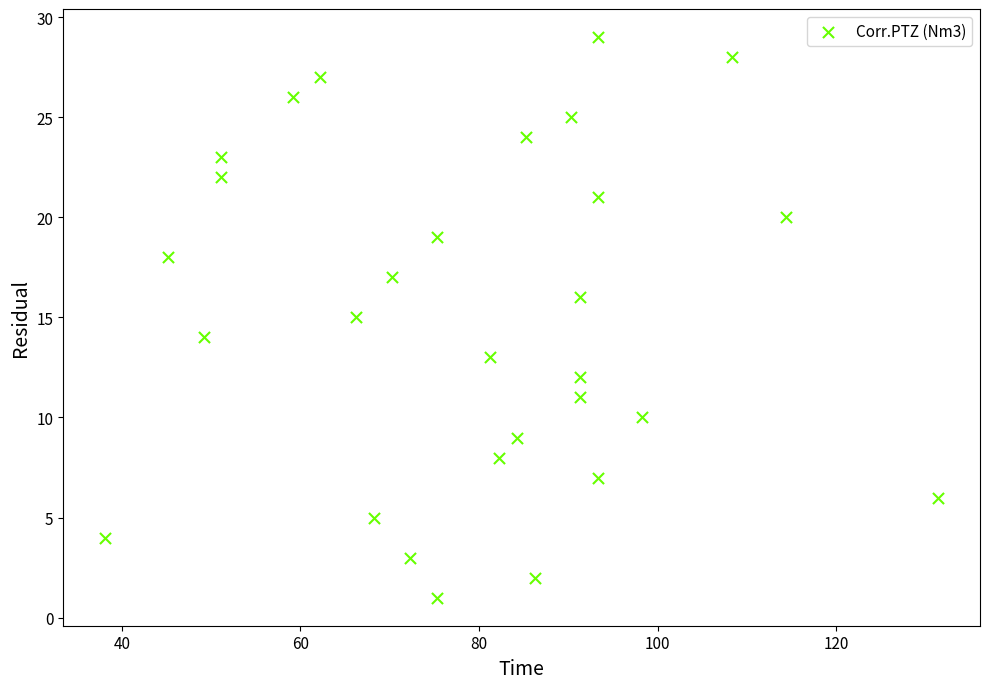

What is the range of Y values (max minus min)?

28